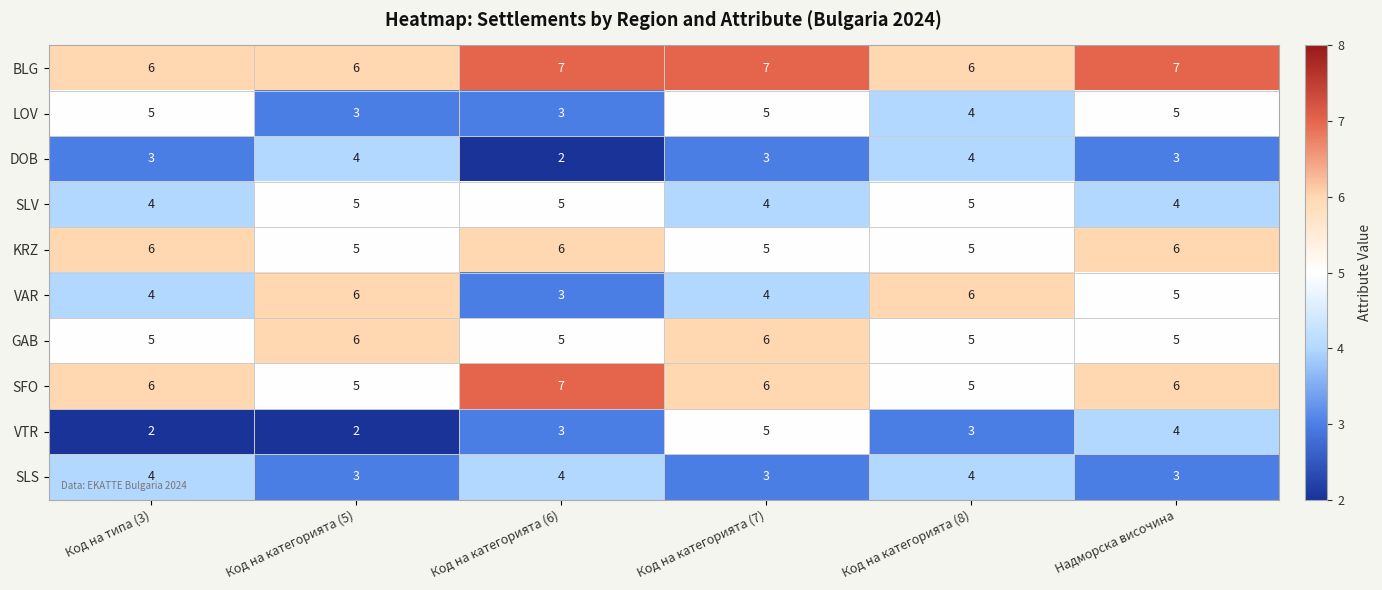

What value does the DOB series have at Надморска височина?

3